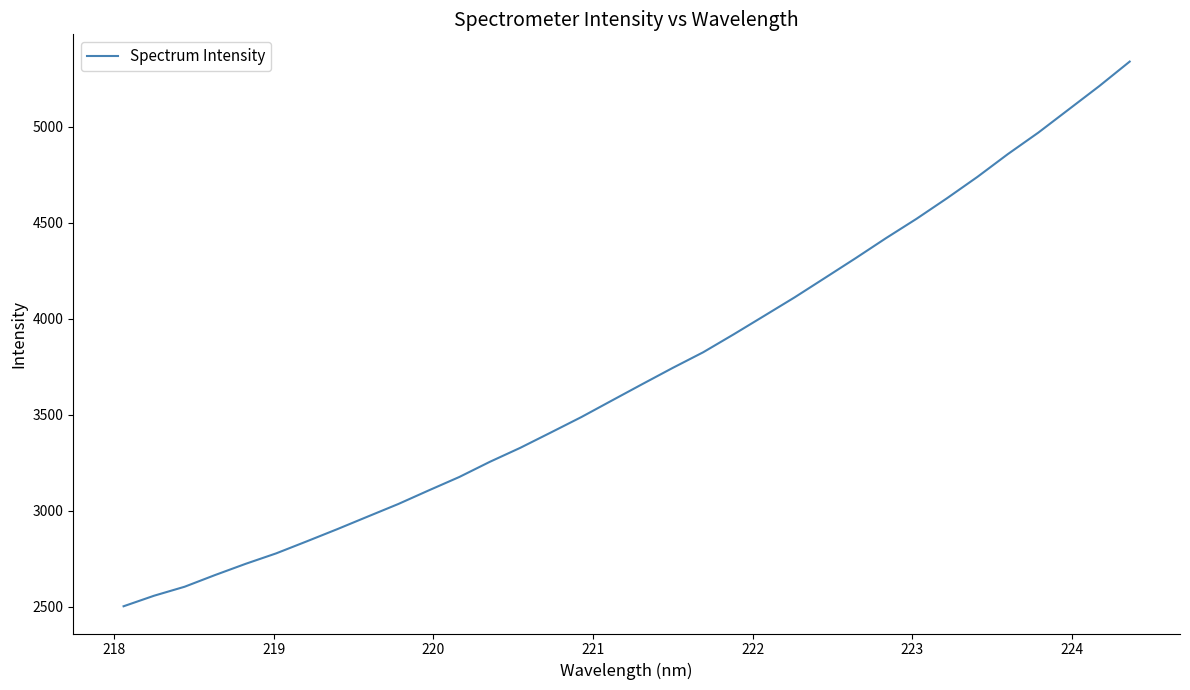

What is the maximum value shown in the chart?

5339.9